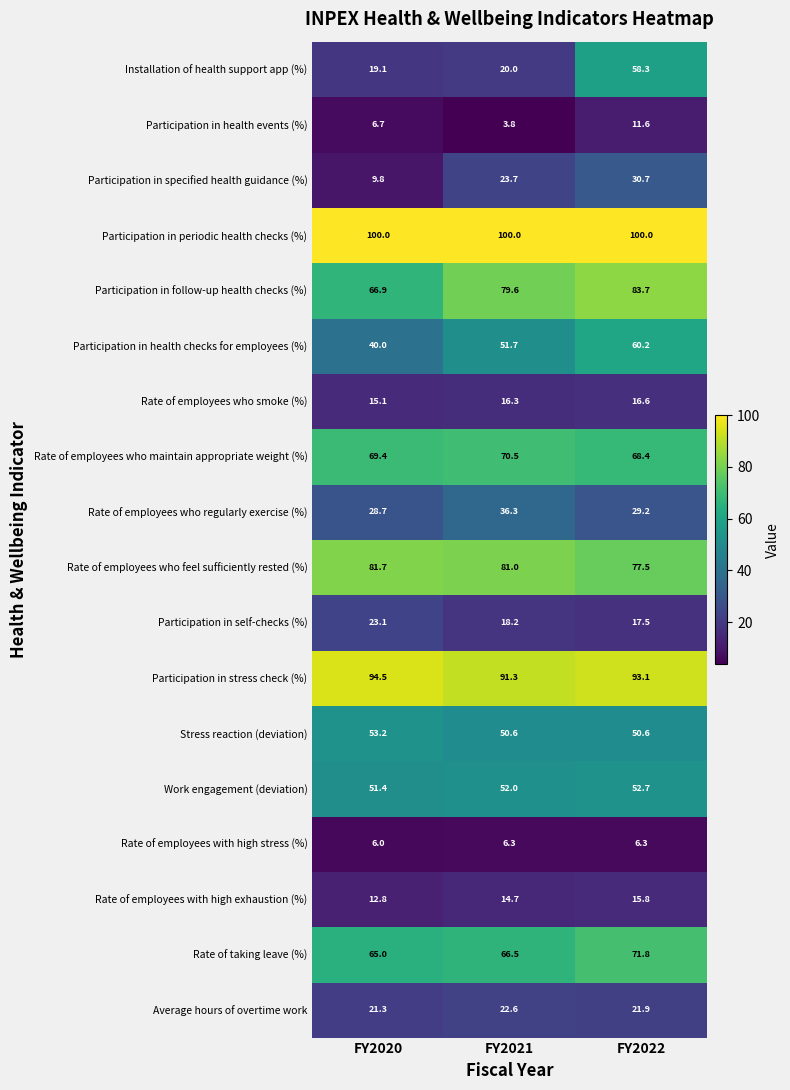

Rank the series at FY2020 from lowest to highest value.

Rate of employees with high stress (%), Participation in health events (%), Participation in specified health guidance (%), Rate of employees with high exhaustion (%), Rate of employees who smoke (%), Installation of health support app (%), Average hours of overtime work, Participation in self-checks (%), Rate of employees who regularly exercise (%), Participation in health checks for employees (%), Work engagement (deviation), Stress reaction (deviation), Rate of taking leave (%), Participation in follow-up health checks (%), Rate of employees who maintain appropriate weight (%), Rate of employees who feel sufficiently rested (%), Participation in stress check (%), Participation in periodic health checks (%)